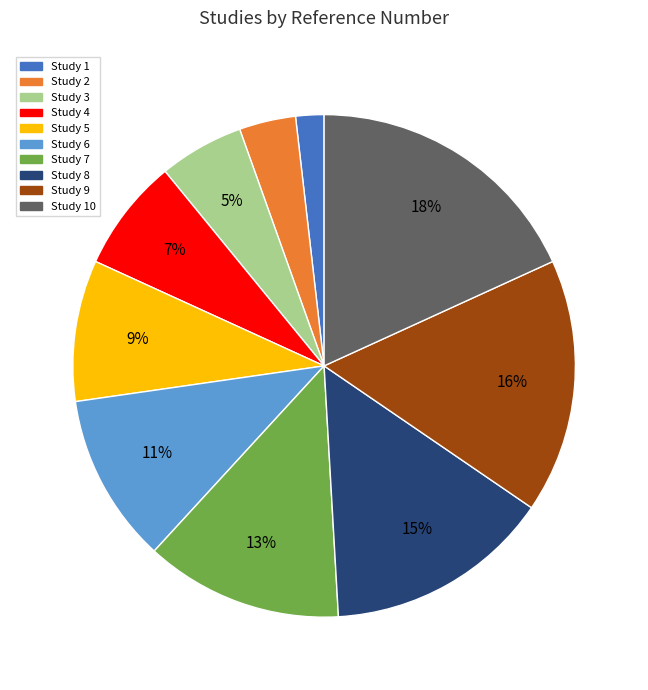

Count the number of slices in the pie.

10